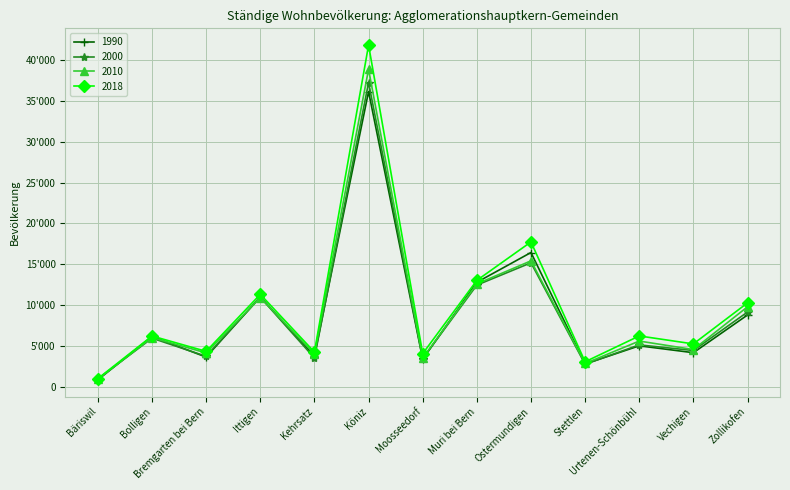

Reading left to right, what are all the values shown in this chart?

1990: 913	6205	3687	11043	3835	36101	3429	12821	16457	2849	5065	4224	8830
2000: 1020	6000	3784	10997	3579	37196	3508	12477	15202	2817	5177	4495	9188
2010: 995	6076	4193	10946	4084	38823	3571	12625	15438	2908	5646	4608	9831
2018: 1062	6264	4387	11351	4305	41784	4111	13054	17751	3116	6271	5298	10306